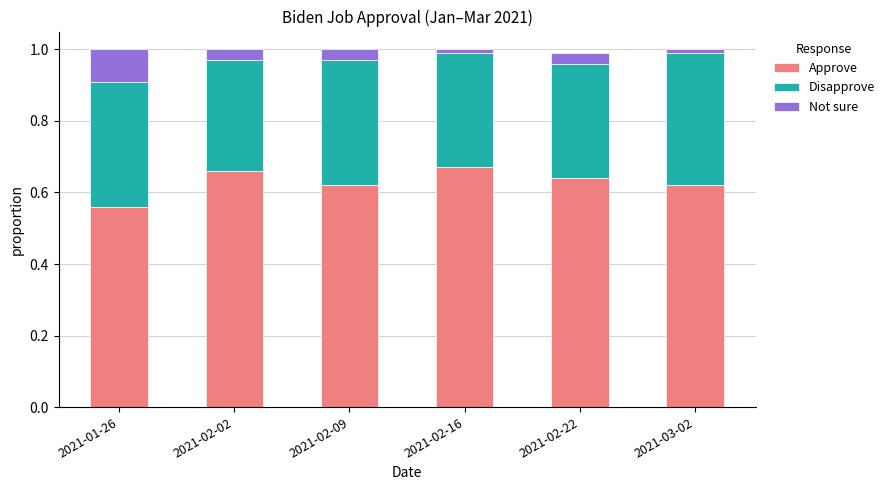

What is the sum of all Approve values?

3.8